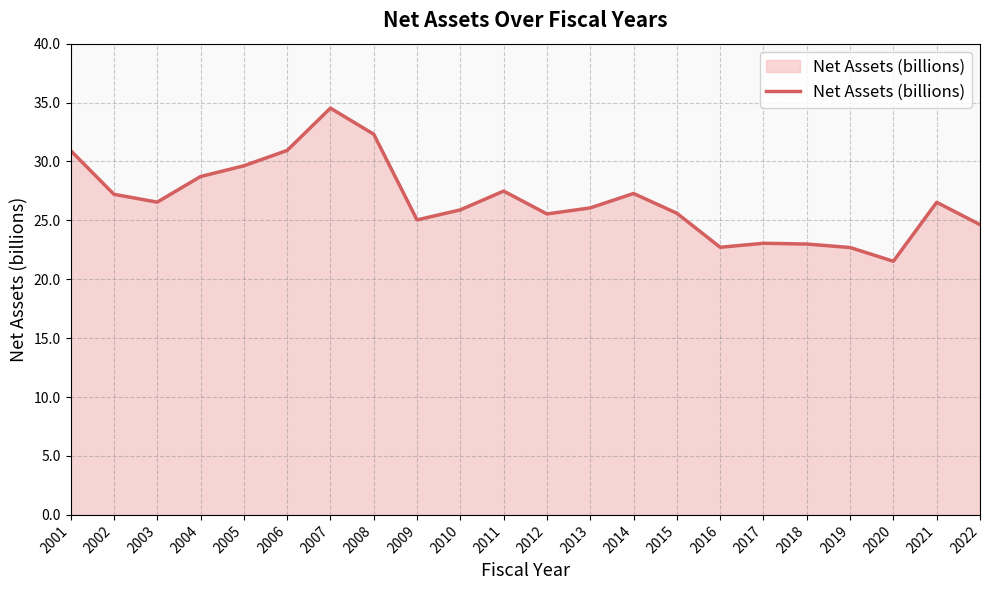

At which category does the data reach its first local valley?

2003